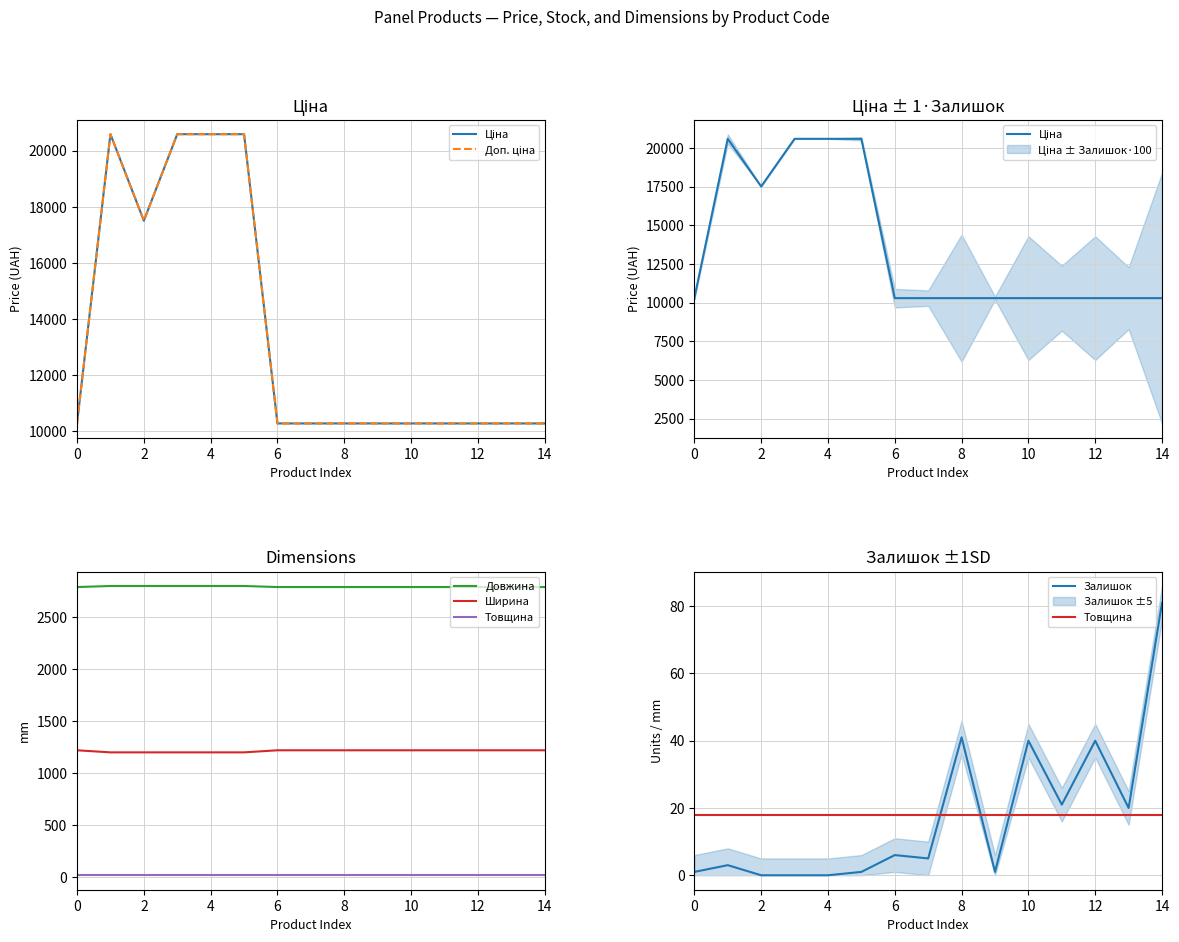

True or false: Залишок and Товщина intersect in this chart.

True